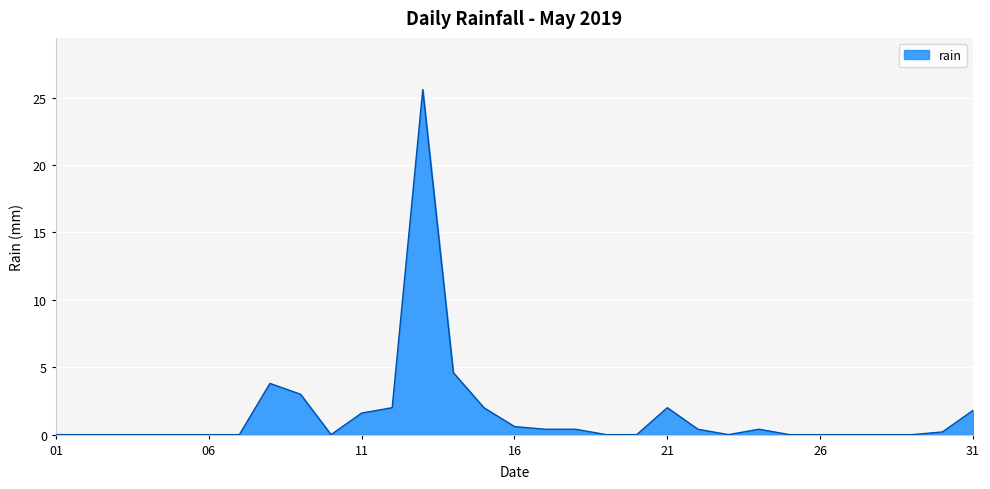

What is the greatest value displayed?

25.6